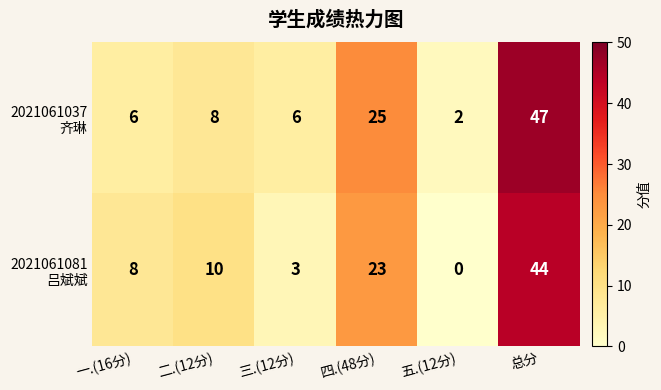

What is the spread (max minus min) of values at 三.(12分)?

3